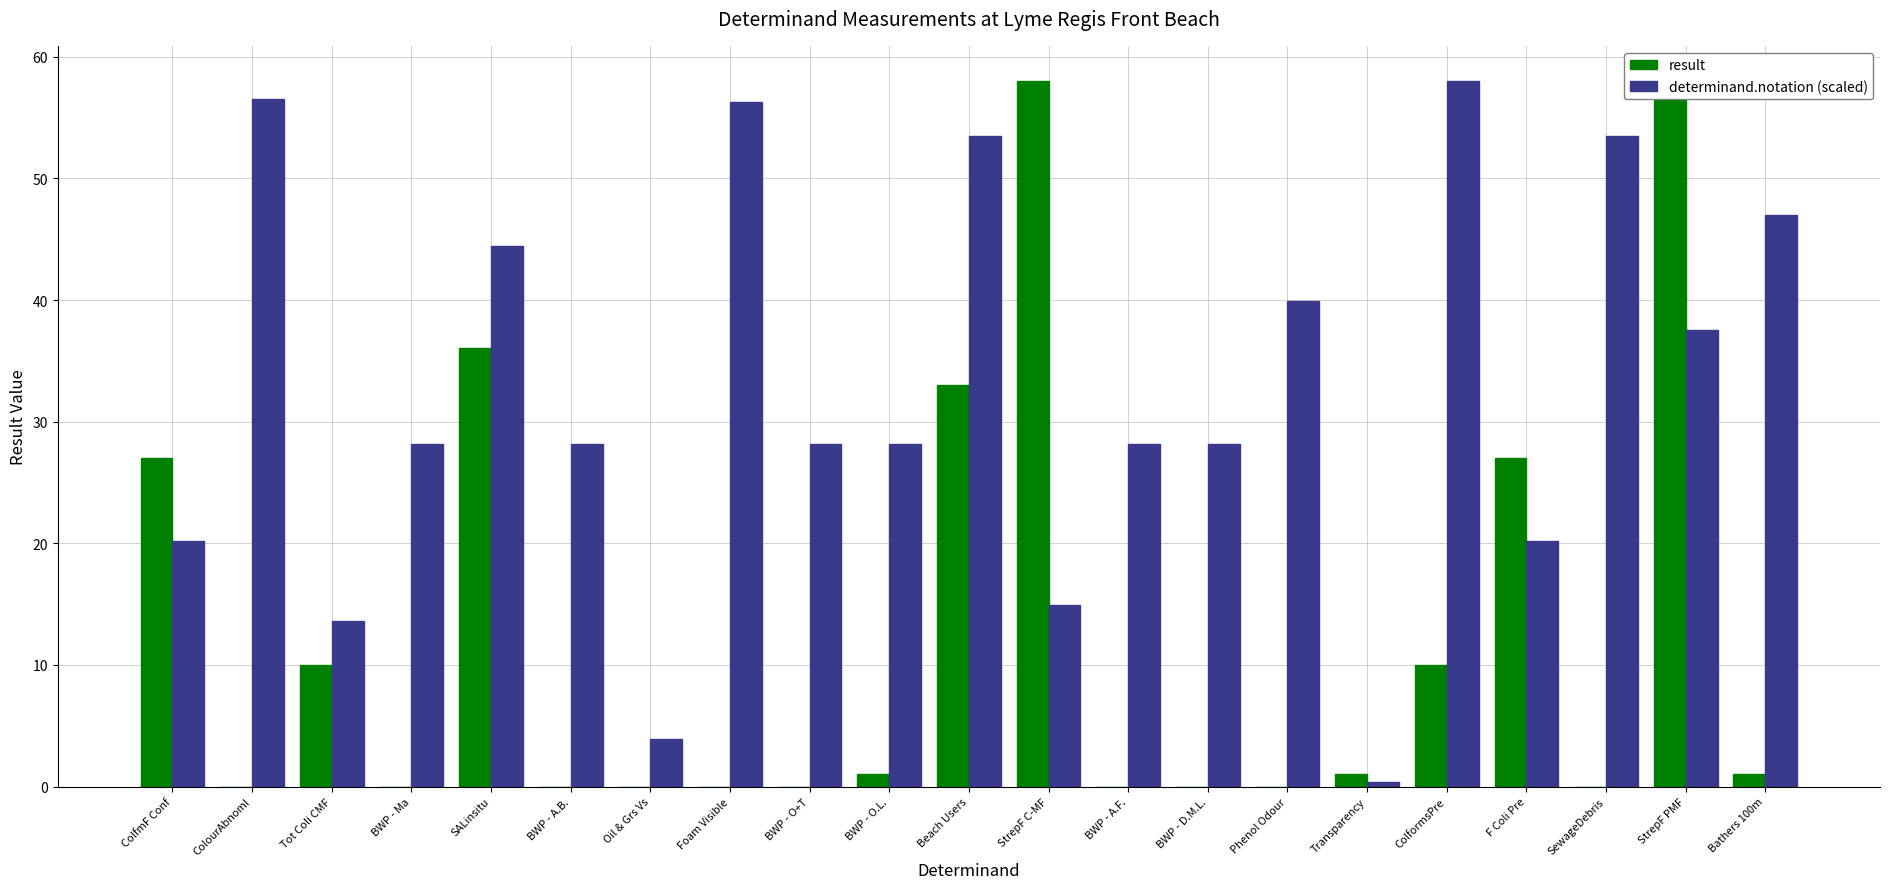

How many values in the determinand.notation (scaled) series are below 28?

6